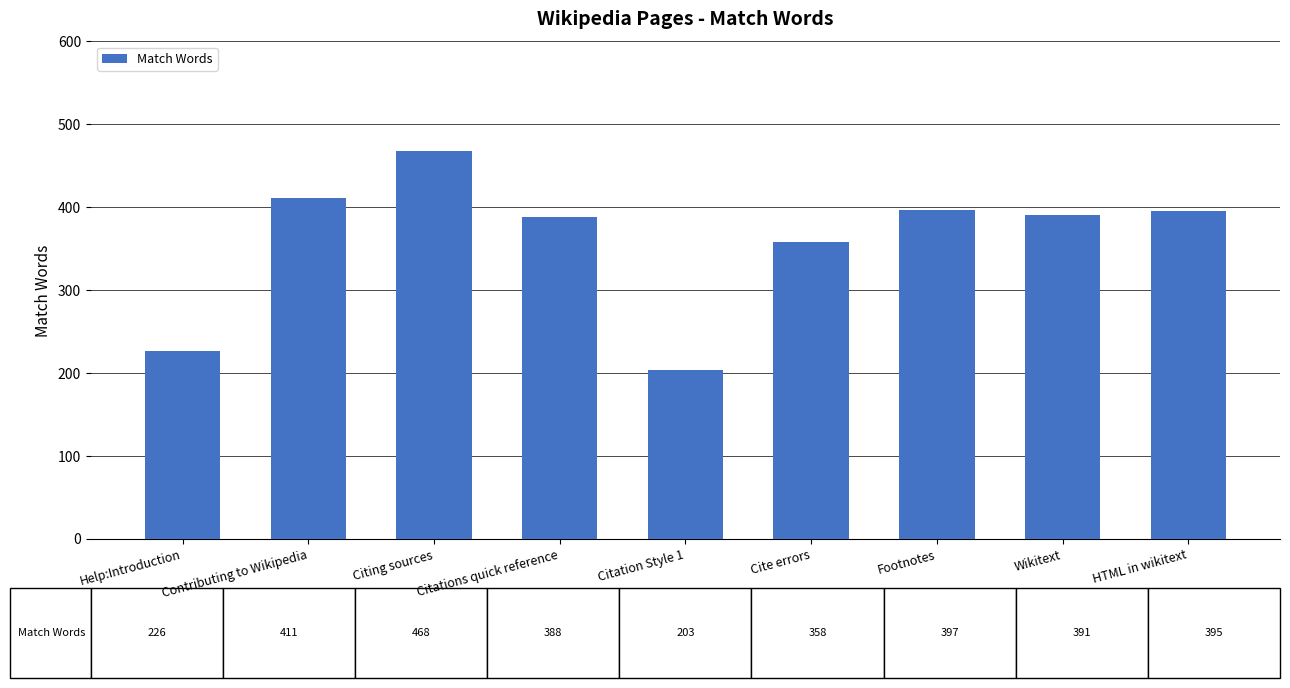

What is the minimum value shown in the chart?

203